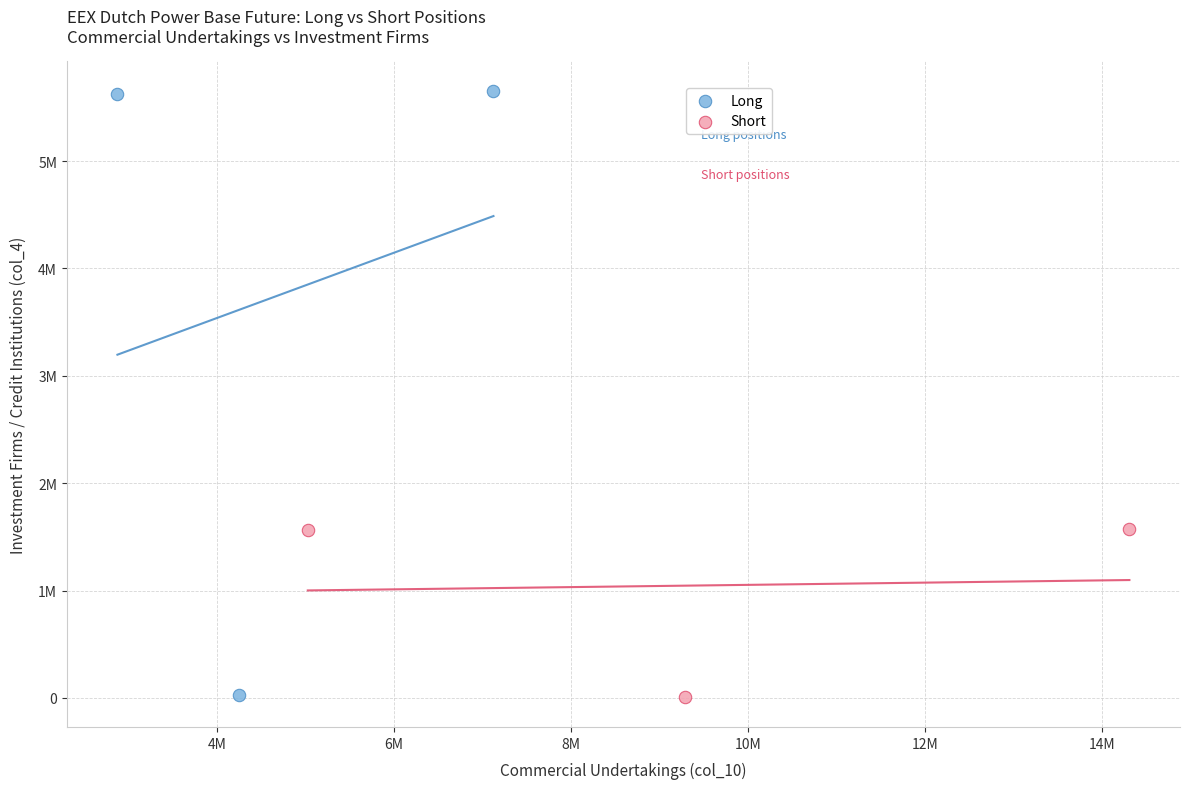

Which series has the widest spread of Y values?

Long